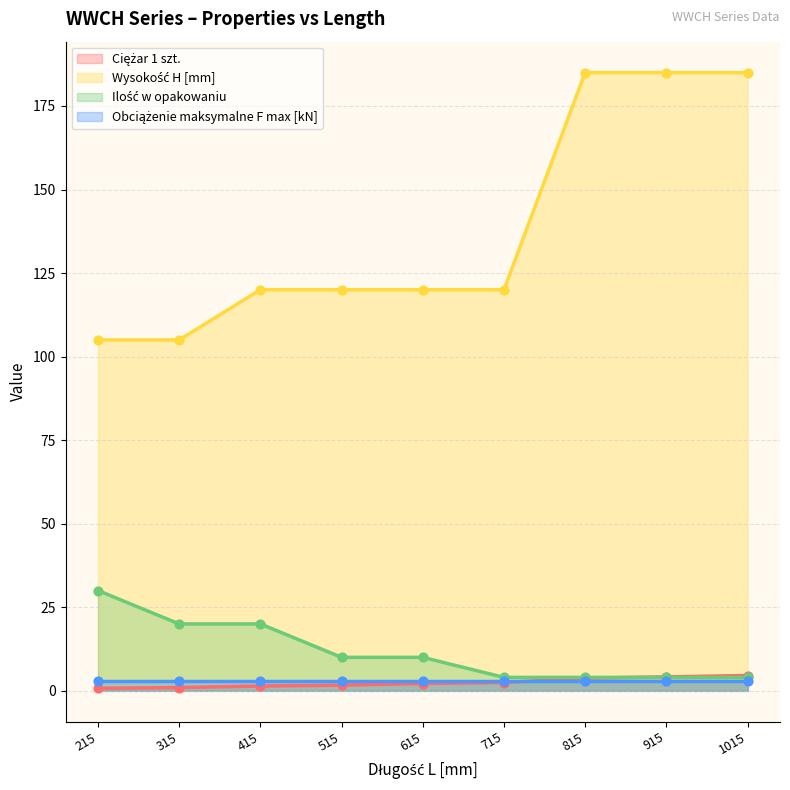

Which series contains the lowest Y value?

Ciężar 1 szt.